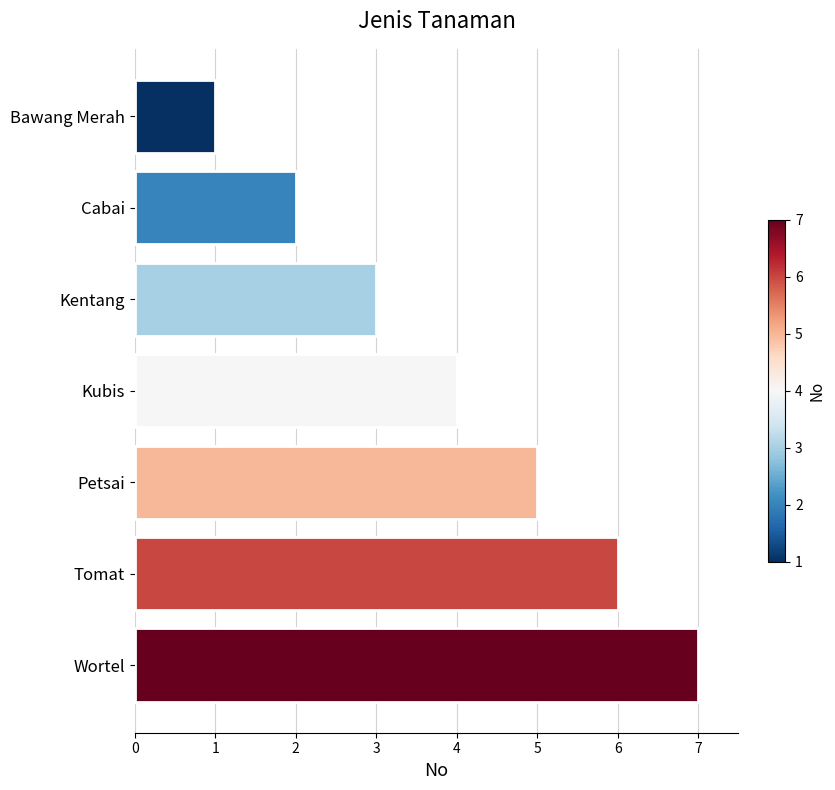

Rank the categories by value from highest to lowest.

Wortel, Tomat, Petsai, Kubis, Kentang, Cabai, Bawang Merah